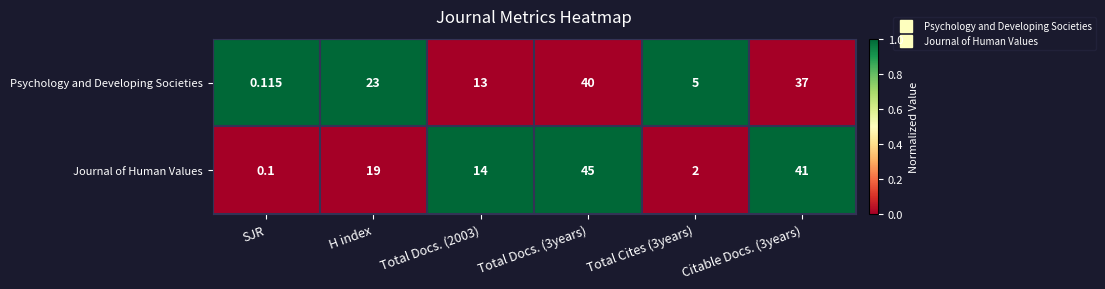

Count the number of categories in the chart.

6